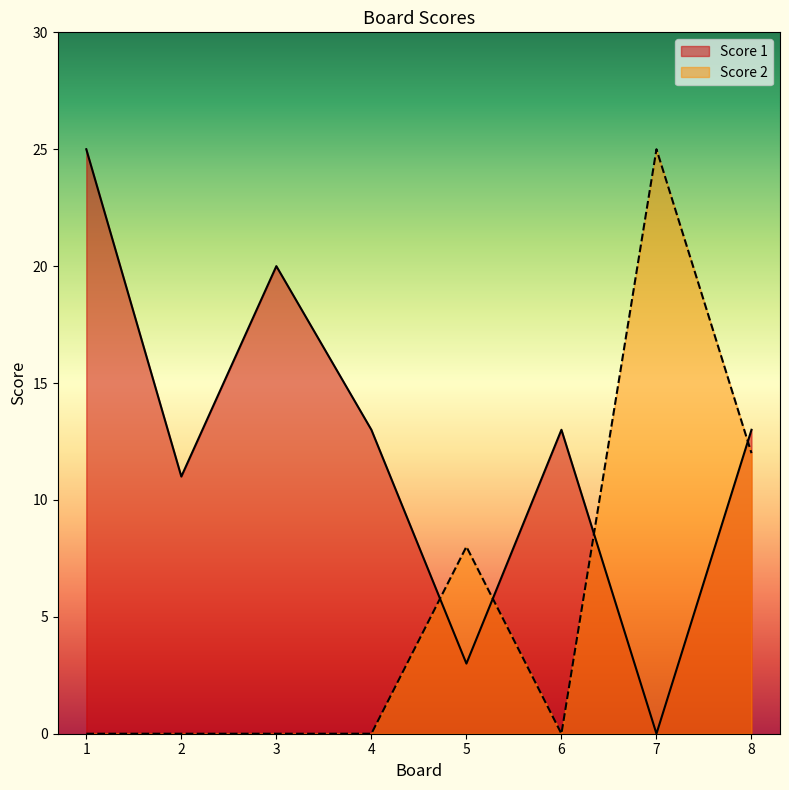

What is the spread (max minus min) of values at 2?

11